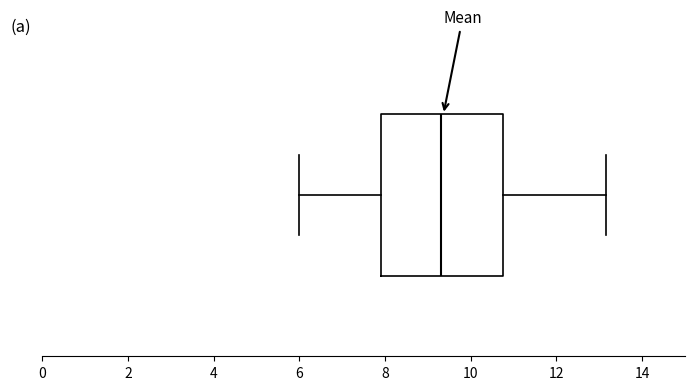

Transcribe this box plot: give where the median line is, the range the box spans, and where the two whiskers end, as read against the x-axis. The values are not printed on the chart, so give them approximately, as read against the axis.

median 9.4, box 7.8 to 10.8, whiskers 6.0 to 13.2